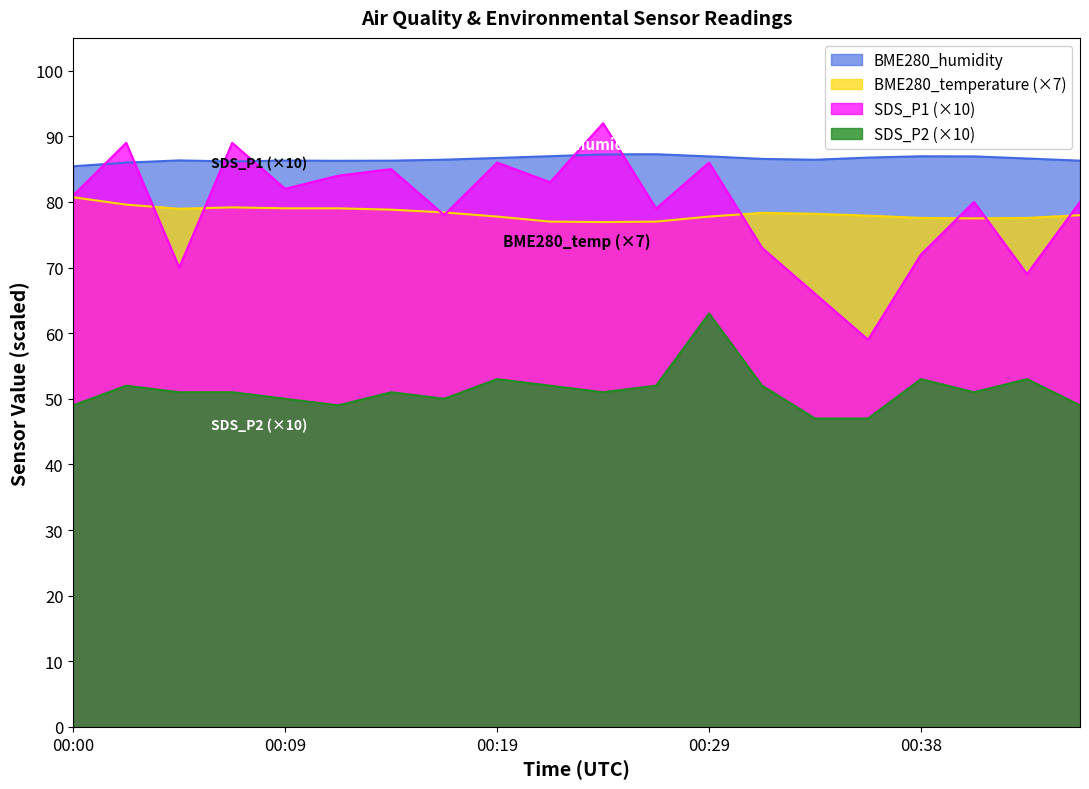

What is the difference between the highest and lowest values at 00:45?

37.3